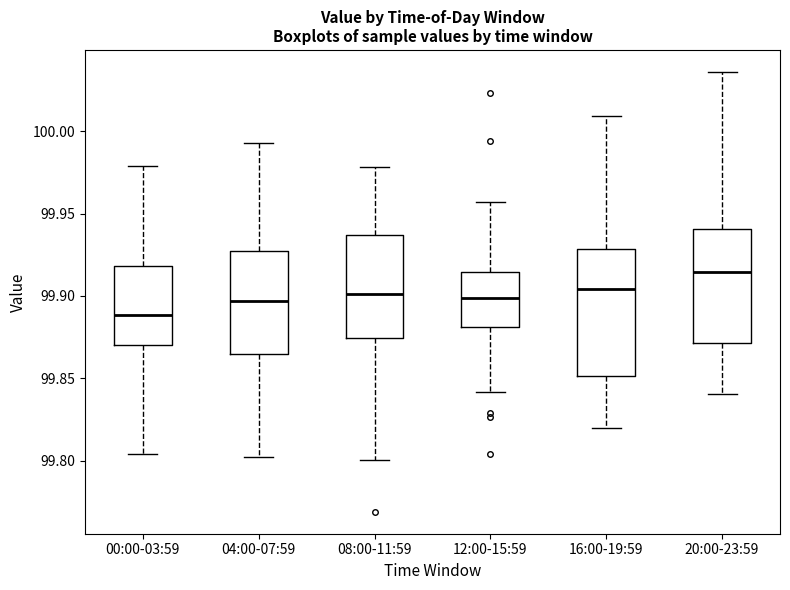

Reading left to right, read every box against the y-axis: the position of its median line, the range the box covers, and the ends of its whiskers. The values are not printed on the chart, so give them approximately, as read against the axis.

00:00-03:59: median 99.890, box 99.870 to 99.920, whiskers 99.805 to 99.980
04:00-07:59: median 99.895, box 99.865 to 99.925, whiskers 99.800 to 99.995
08:00-11:59: median 99.900, box 99.875 to 99.935, whiskers 99.800 to 99.980
12:00-15:59: median 99.900, box 99.880 to 99.915, whiskers 99.840 to 99.955
16:00-19:59: median 99.905, box 99.850 to 99.930, whiskers 99.820 to 100.010
20:00-23:59: median 99.915, box 99.870 to 99.940, whiskers 99.840 to 100.035